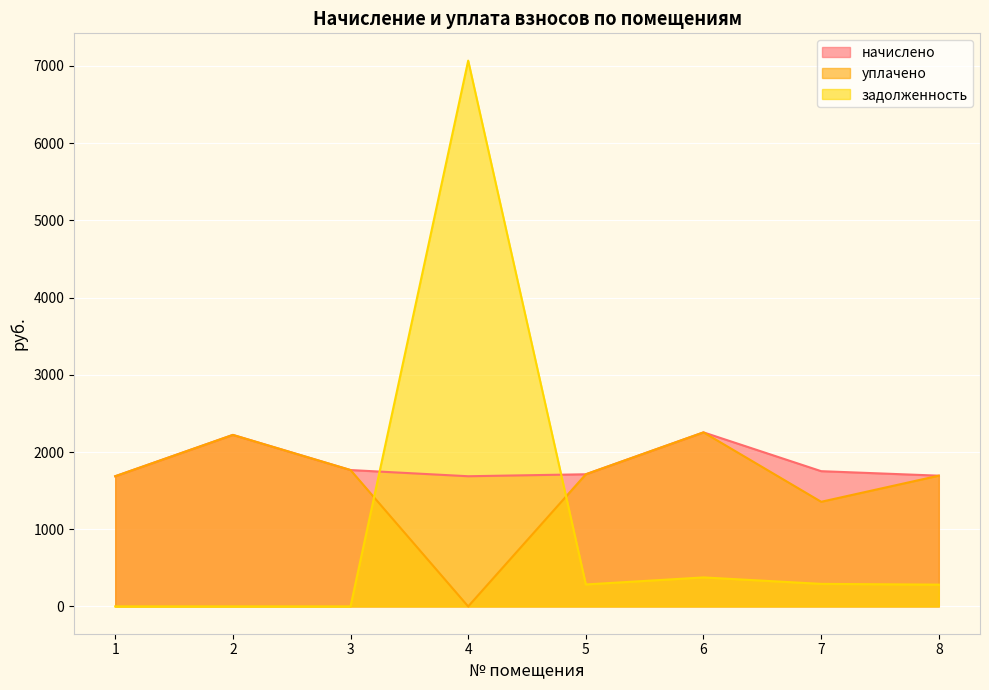

How many positive values does the задолженность series have?

5